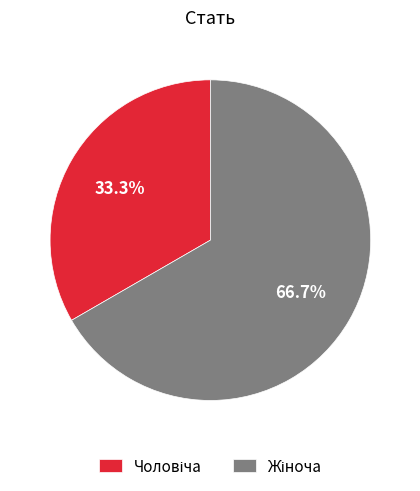

Count the number of slices in the pie.

2